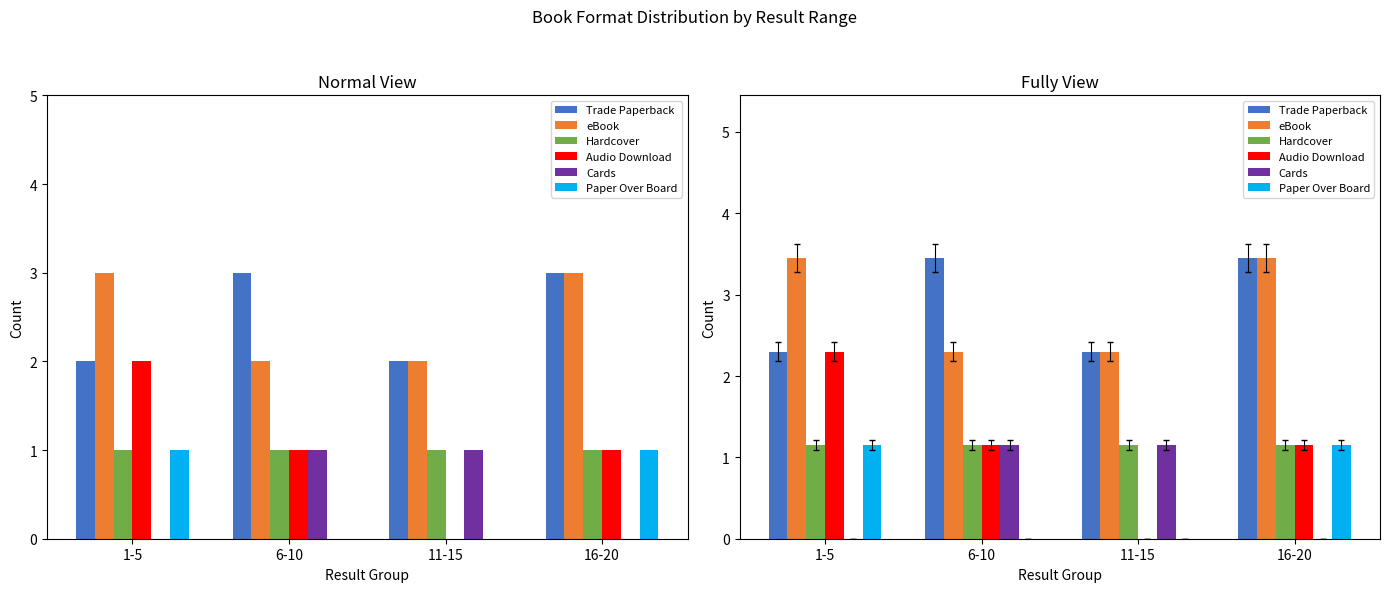

The value of Hardcover at 11-15 is 1.1. True or false?

True